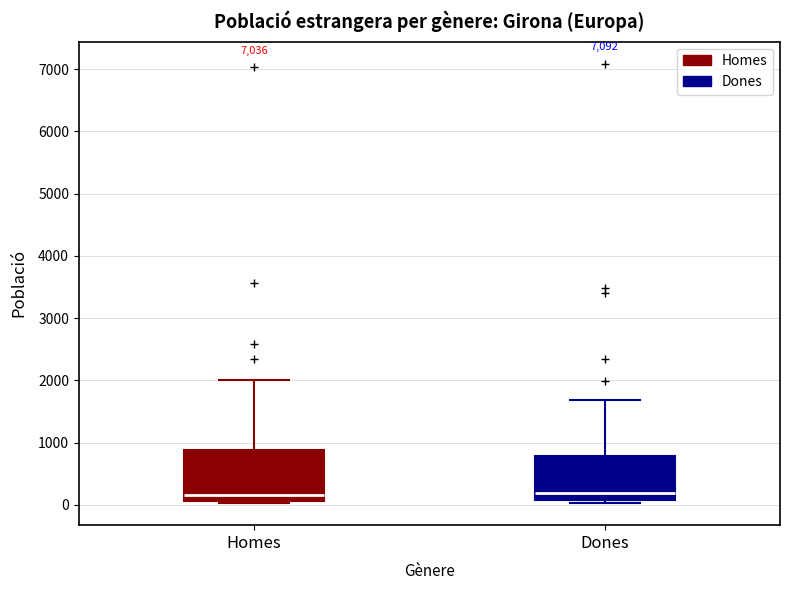

Which box is the tallest, from its lower edge to its upper edge?

Homes